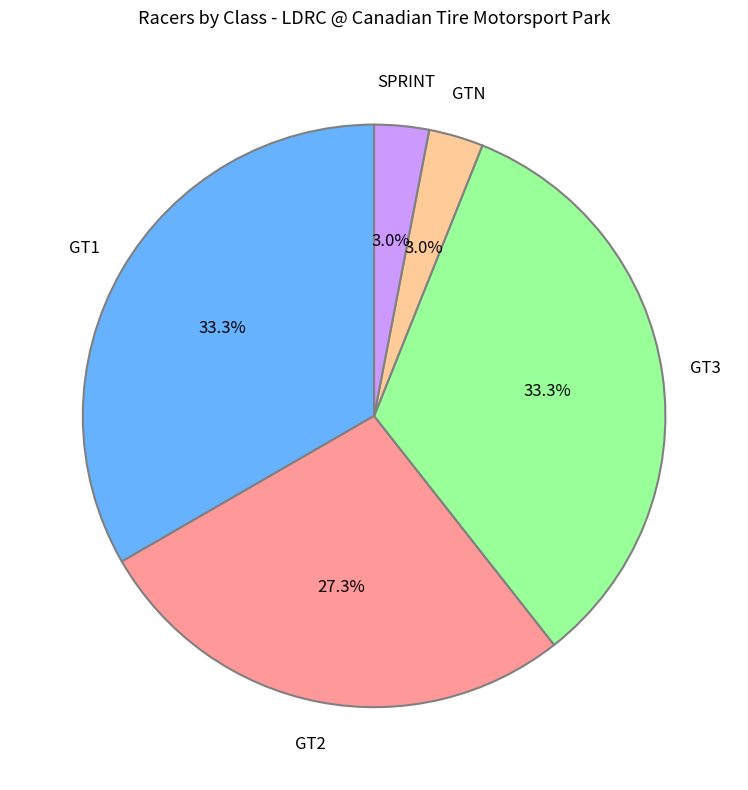

What portion of the pie excludes SPRINT?

97.0%